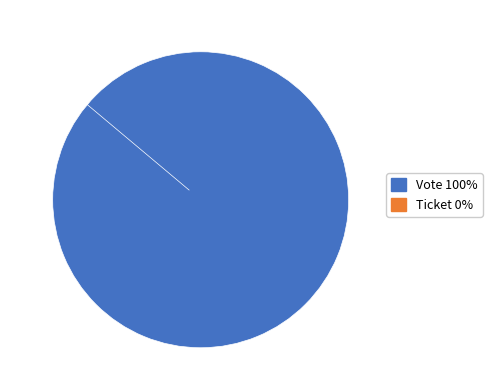

Combined, do Ticket and Vote account for over 50%?

Yes